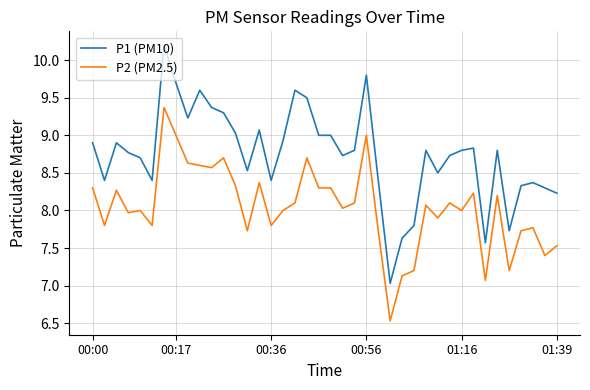

What are all the series names shown in the legend?

P1 (PM10), P2 (PM2.5)